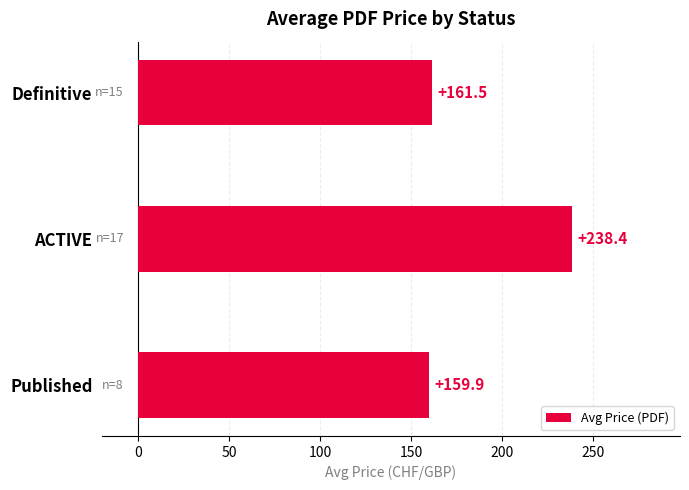

Reading top to bottom, extract all data points from this chart.

Definitive=161.5	ACTIVE=238.4	Published=159.9